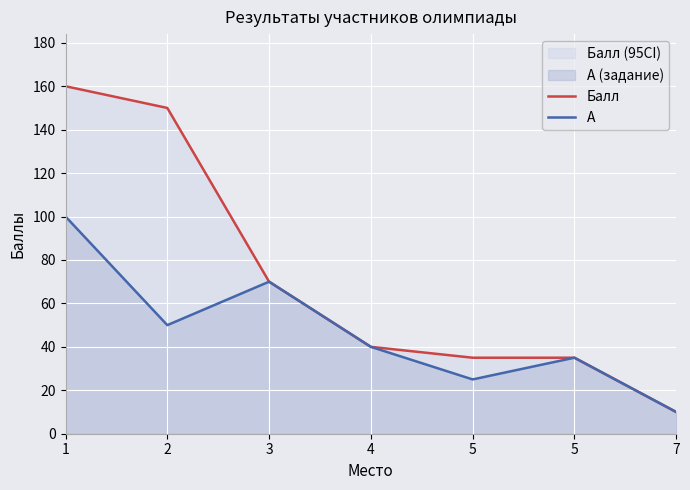

Which category has the lowest value in the A series?

7